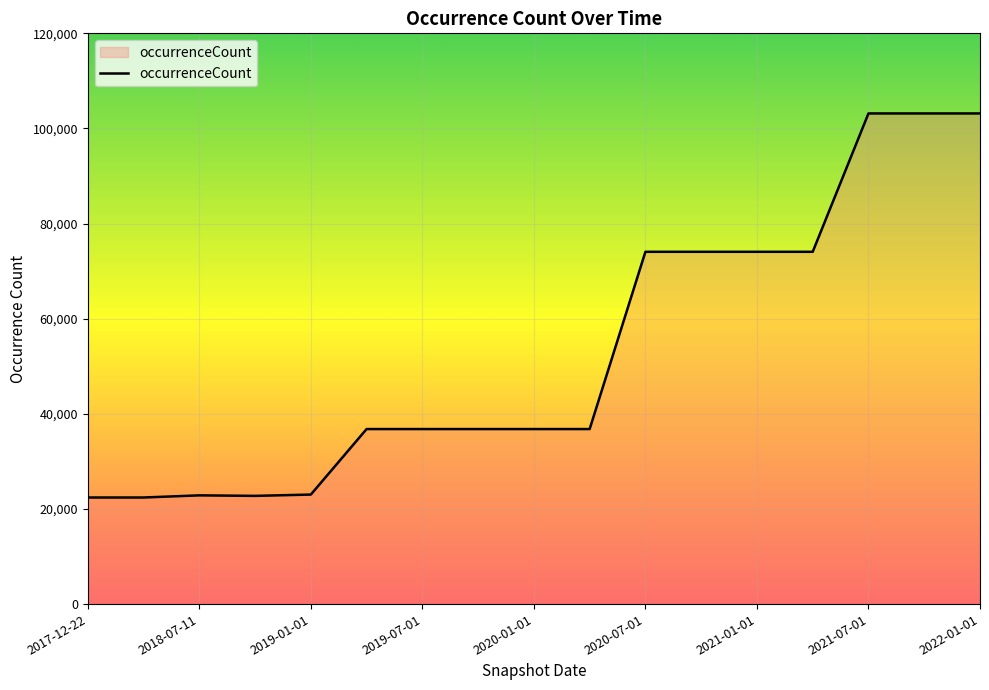

What is the difference between the maximum and minimum values?

80749